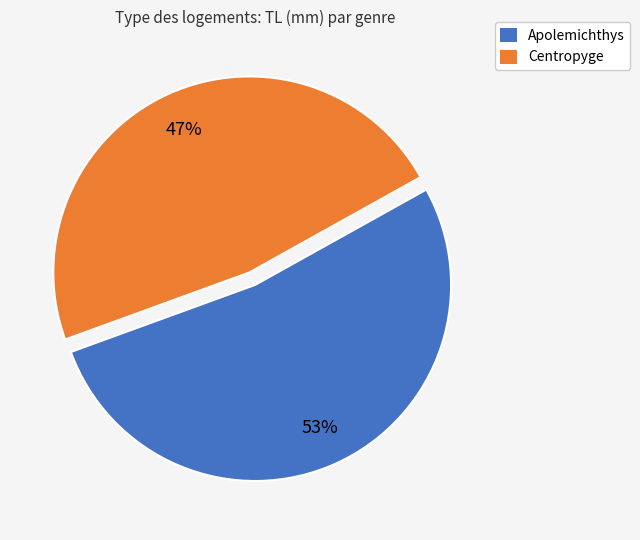

Count the number of slices in the pie.

2